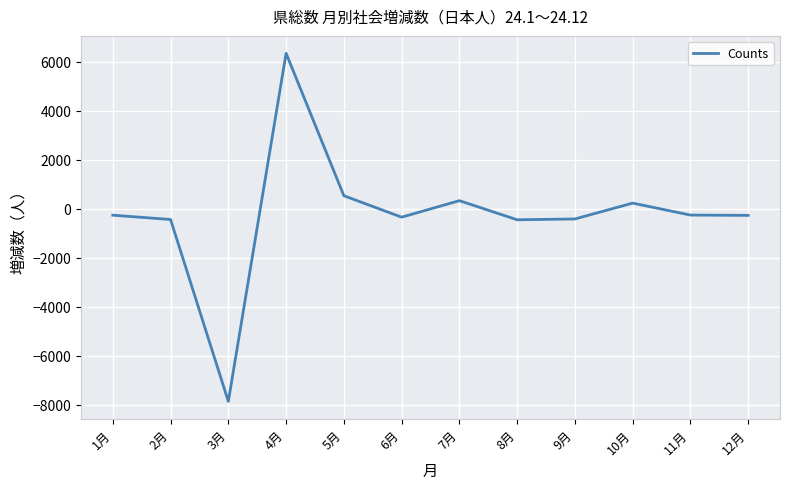

What is the maximum value shown in the chart?

6339